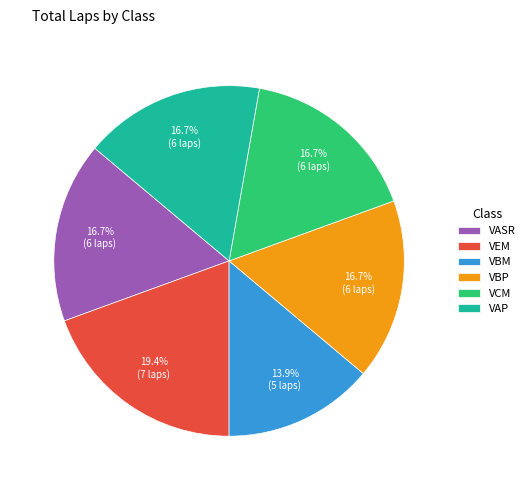

Does VBP represent more than half of the total?

No